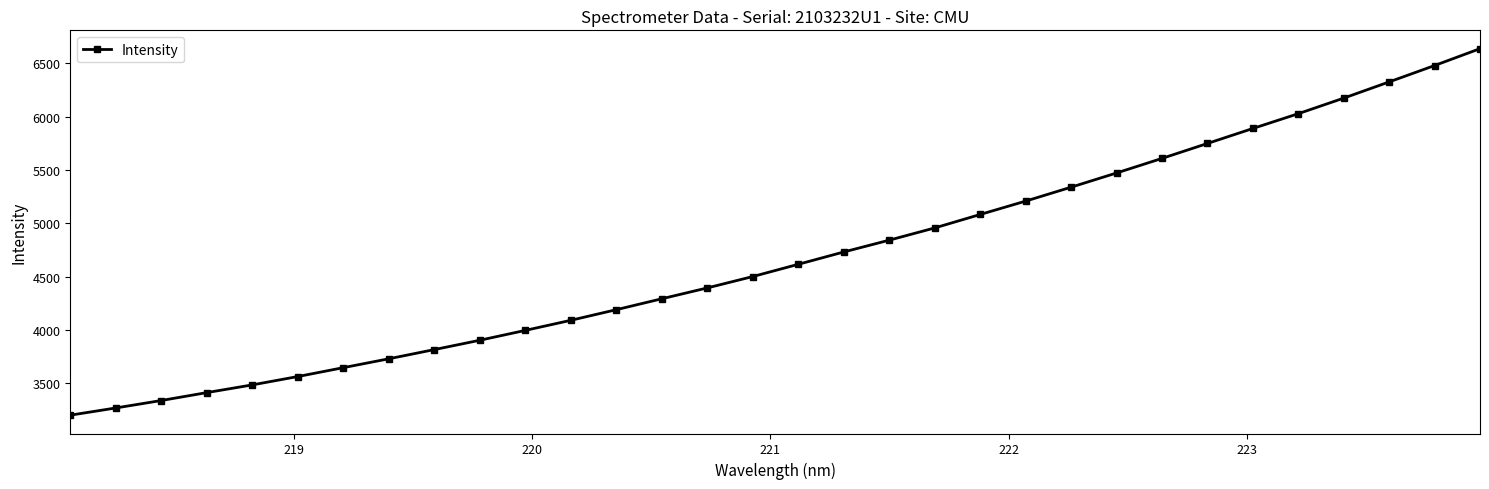

What is the value of the 20th point from the left?

4955.8